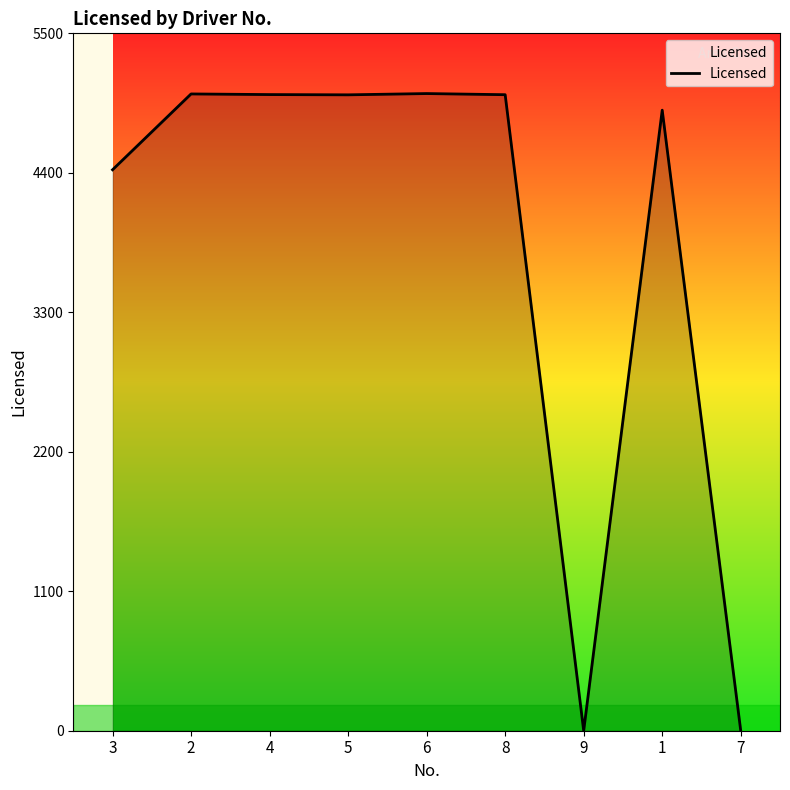

Does the chart display data point markers on the line(s)?

No